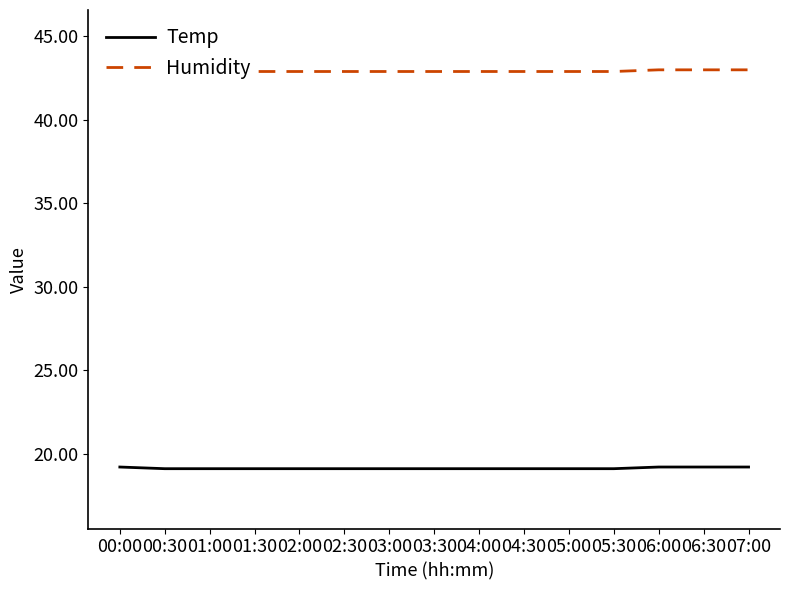

Which has a higher value, 07:00 or 00:30?

07:00